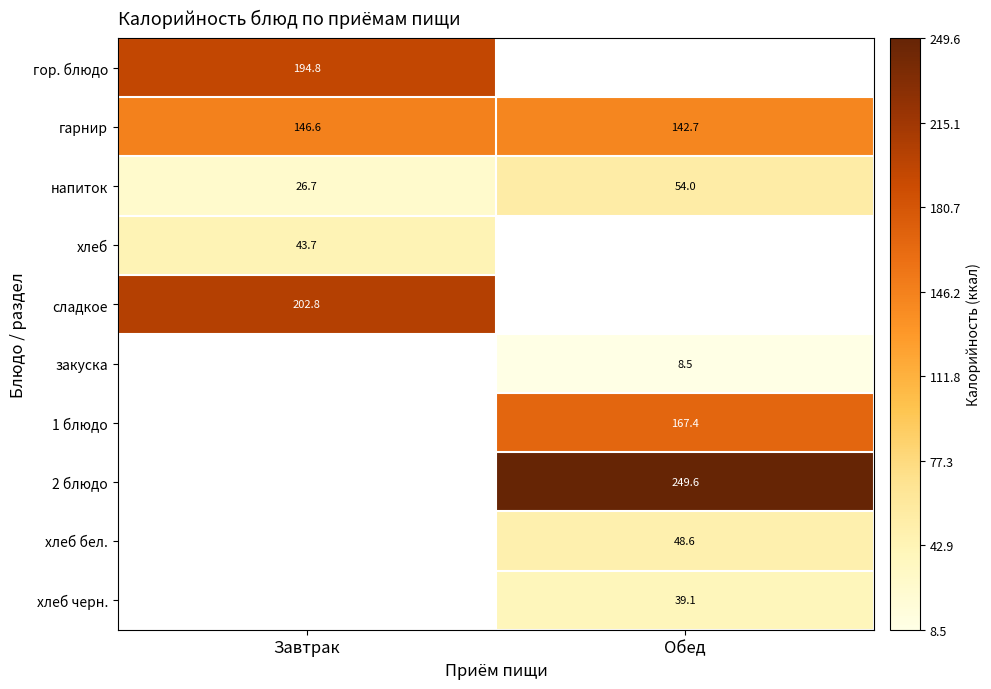

How many series are shown in this chart?

10